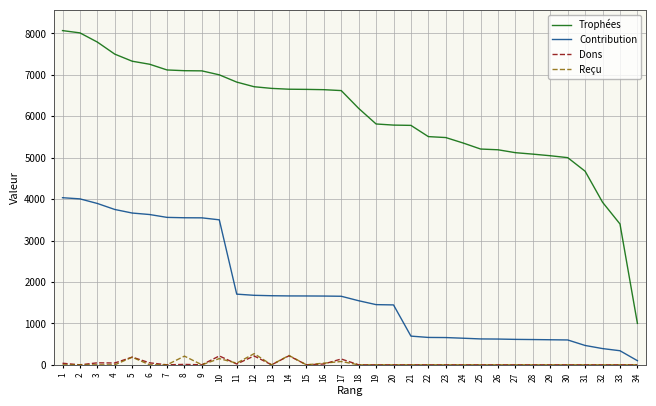

True or false: Reçu and Trophées intersect in this chart.

False